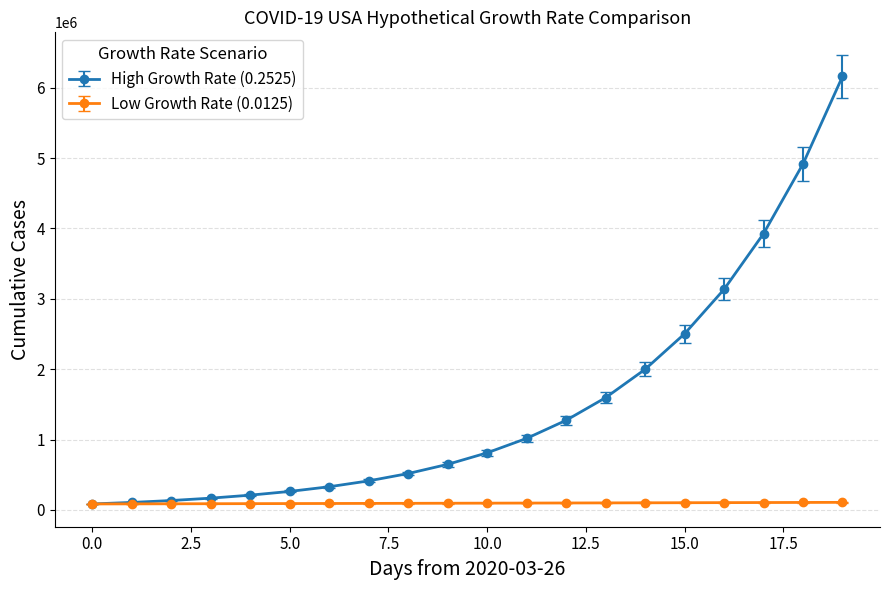

Which series has the largest range (max minus min)?

High Growth Rate (0.2525)